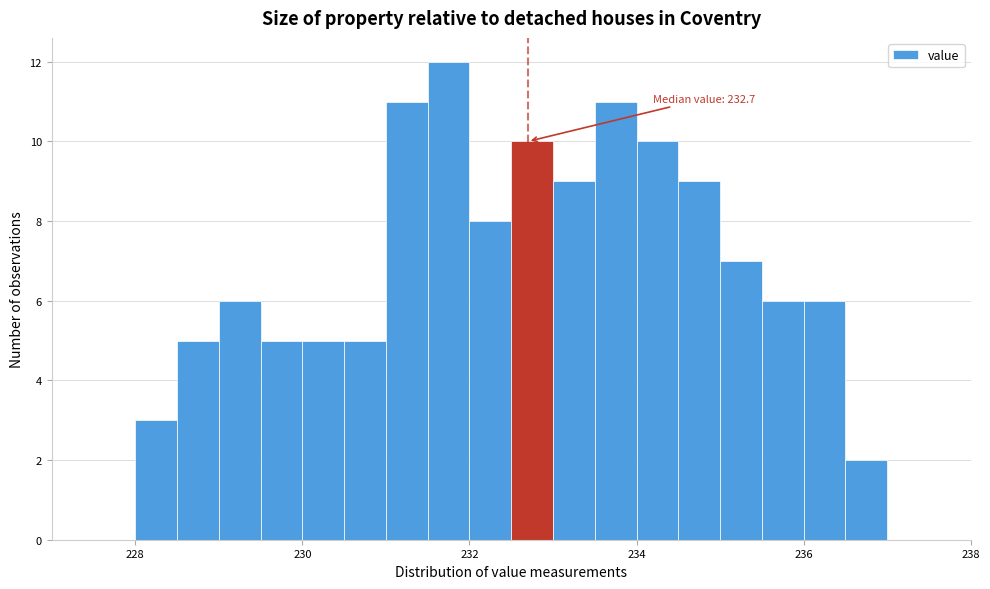

Around what value on the x-axis is the tallest bar? Give the approximate position of its centre, as read against the axis.

231.8